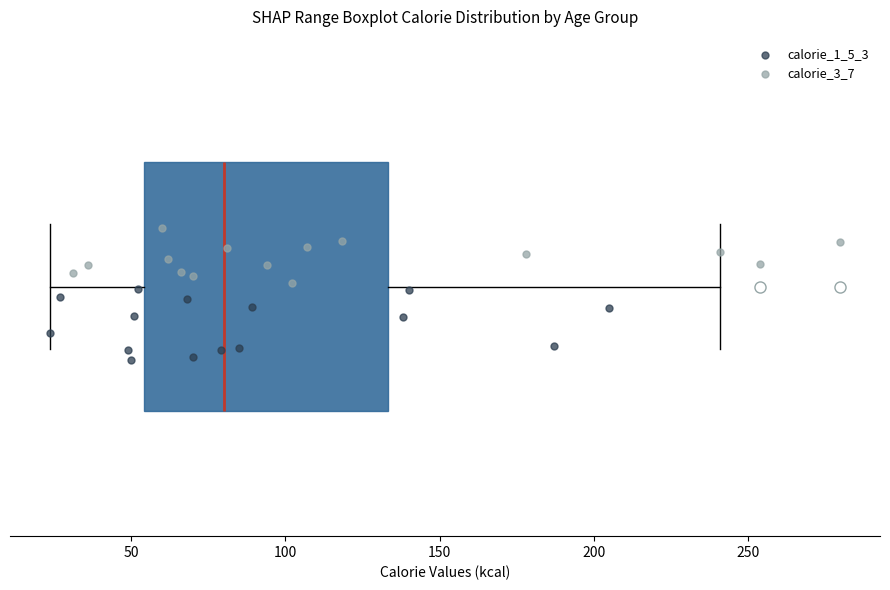

Transcribe this box plot: give where the median line is, the range the box spans, and where the two whiskers end, as read against the x-axis. The values are not printed on the chart, so give them approximately, as read against the axis.

median 80, box 55 to 135, whiskers 25 to 240